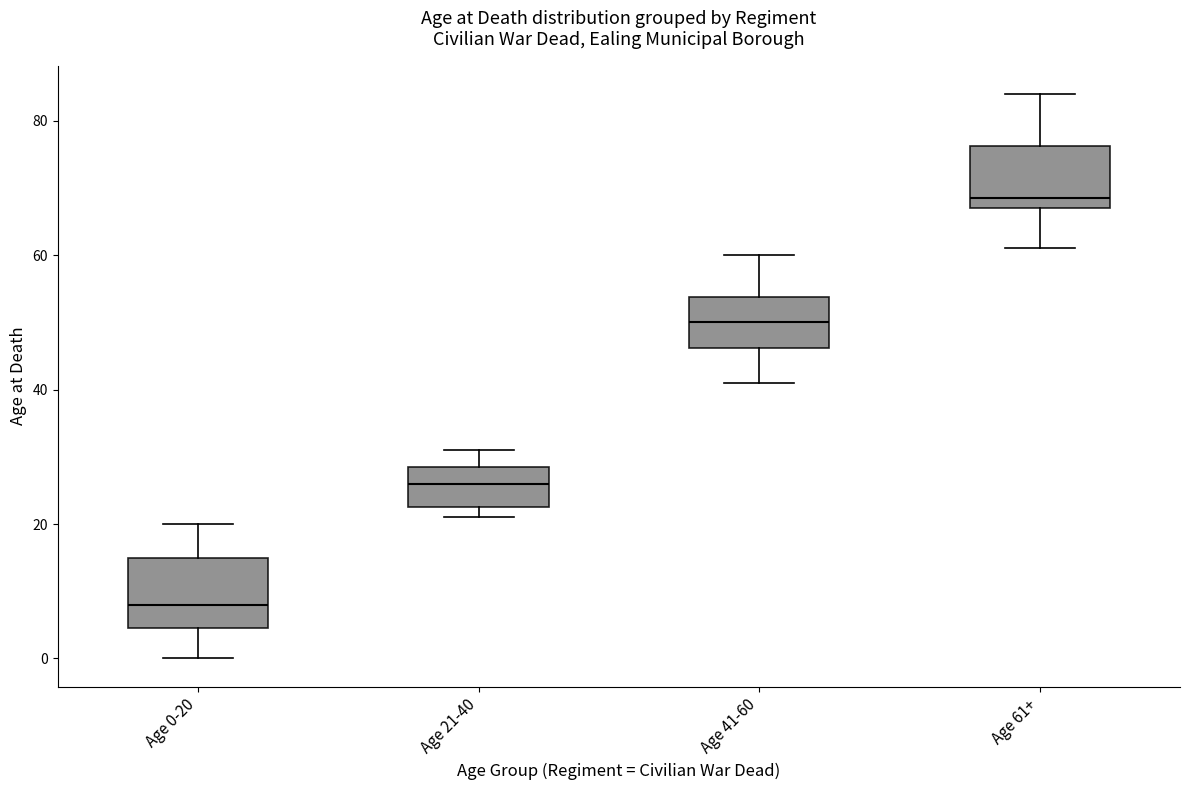

Reading left to right, read every box against the y-axis: the position of its median line, the range the box covers, and the ends of its whiskers. The values are not printed on the chart, so give them approximately, as read against the axis.

Age 0-20: median 8, box 4 to 16, whiskers 0 to 20
Age 21-40: median 26, box 22 to 28, whiskers 22 (just below the box's lower edge) to 32
Age 41-60: median 50, box 46 to 54, whiskers 42 to 60
Age 61+: median 68 (just above the box's lower edge), box 68 to 76, whiskers 62 to 84